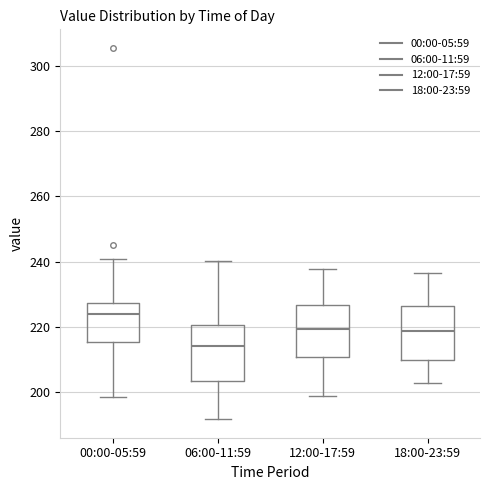

Where does the median line of the box for 00:00-05:59 sit on the y-axis? The values are not printed on the chart, so give them approximately, as read against the axis.

224